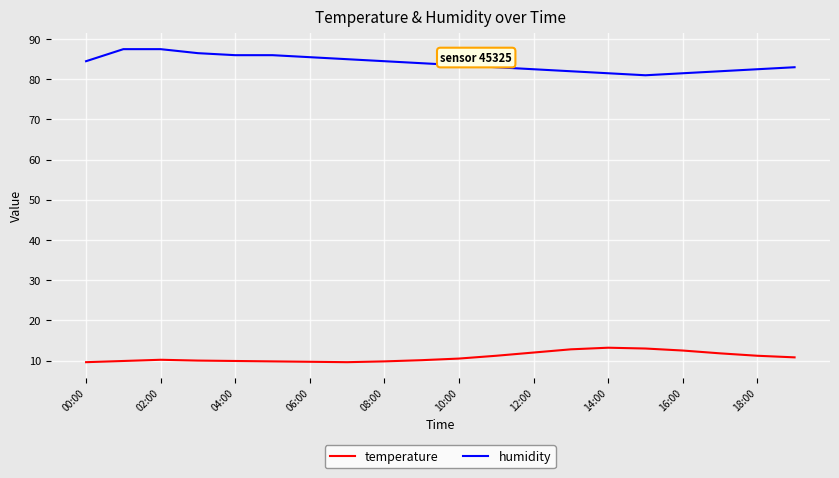

List the series in order of their peak value, highest first.

humidity, temperature